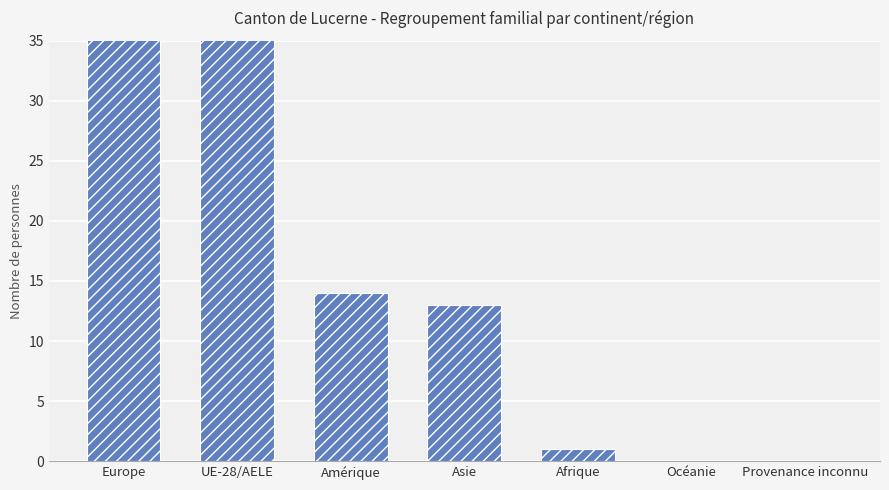

What is the label of the 4th bar from the left?

Asie